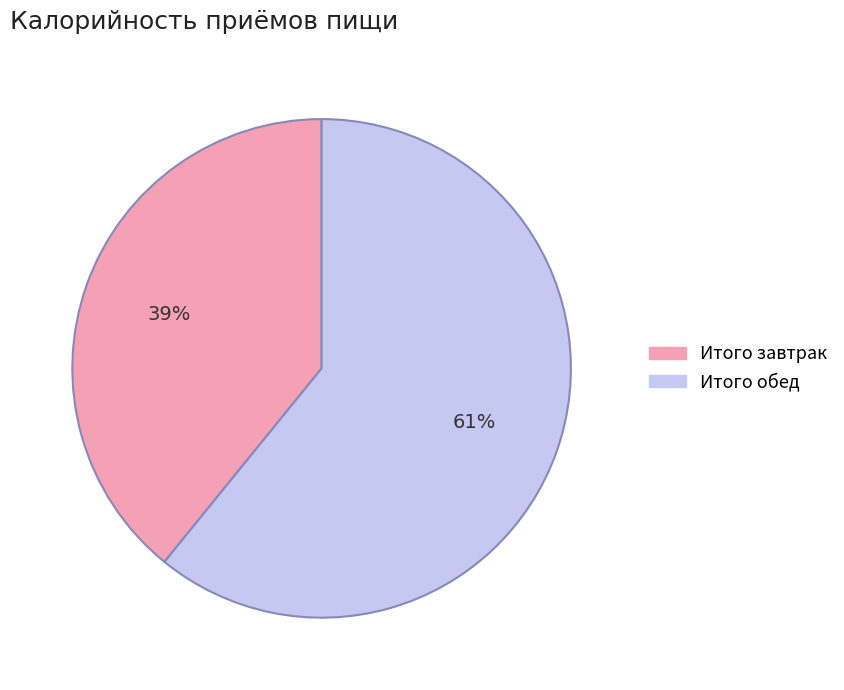

Between Итого обед and Итого завтрак, which is larger?

Итого обед